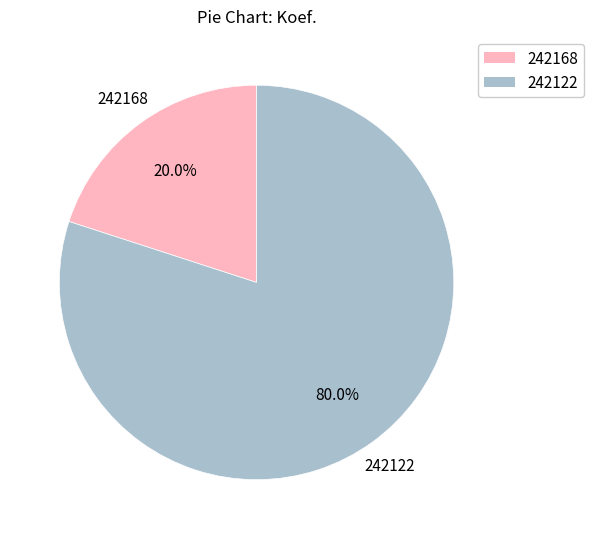

Which slice is the largest?

242122